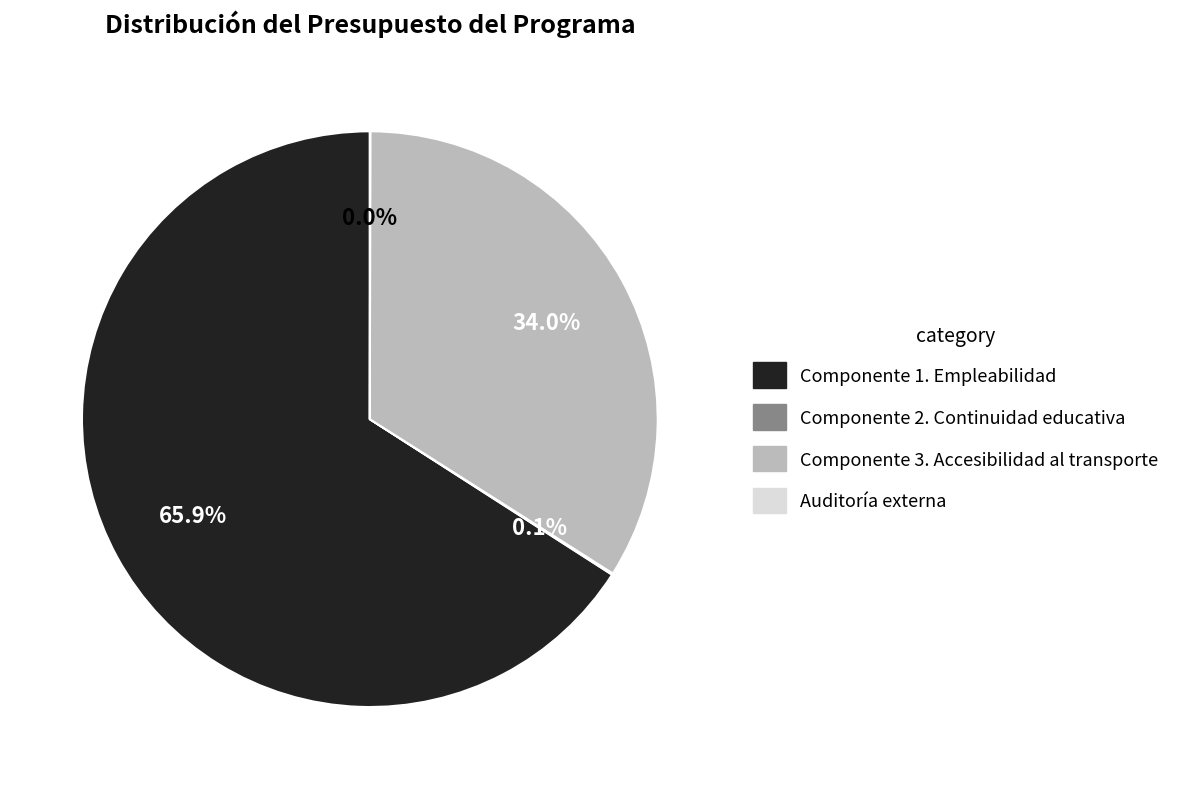

Which slice is the largest?

Componente 1. Empleabilidad